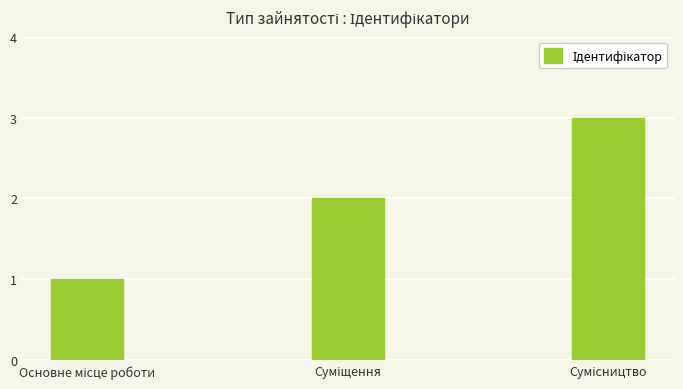

What is the sum of all values?

6